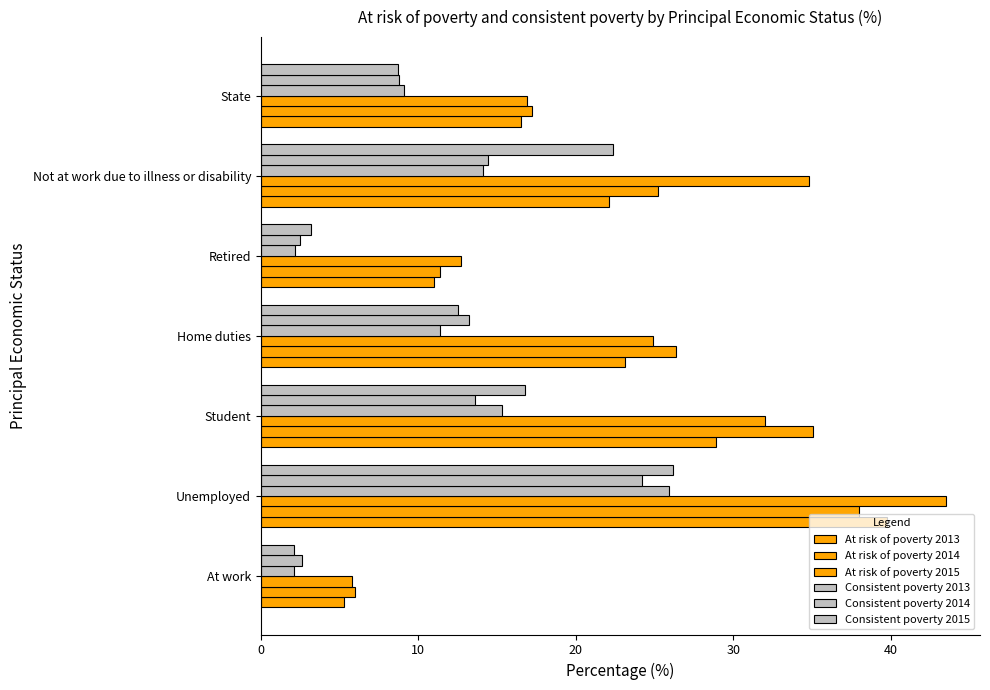

Count the number of data series in this chart.

6